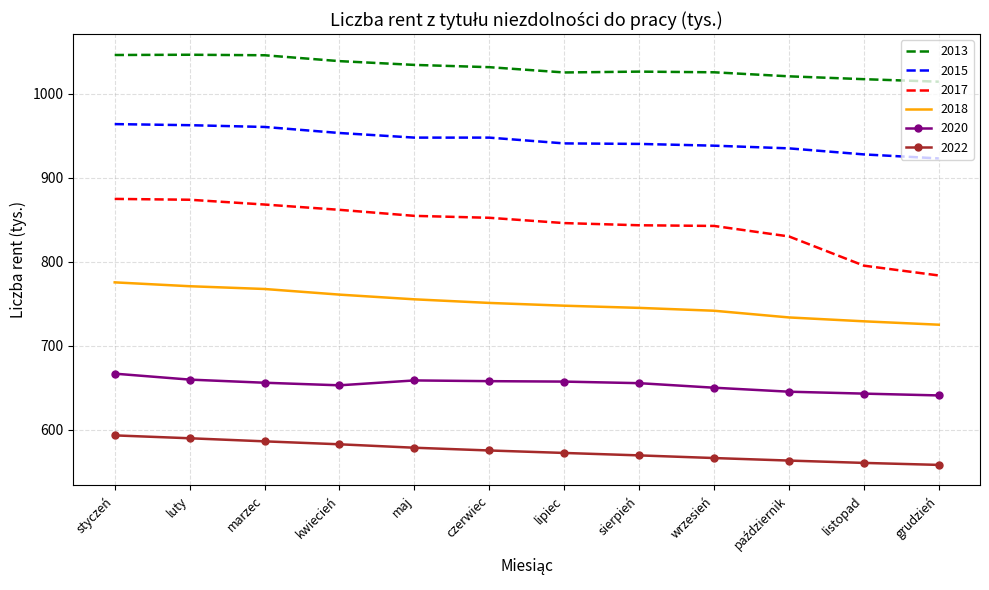

Rank the series by their maximum value, from highest to lowest.

2013, 2015, 2017, 2018, 2020, 2022